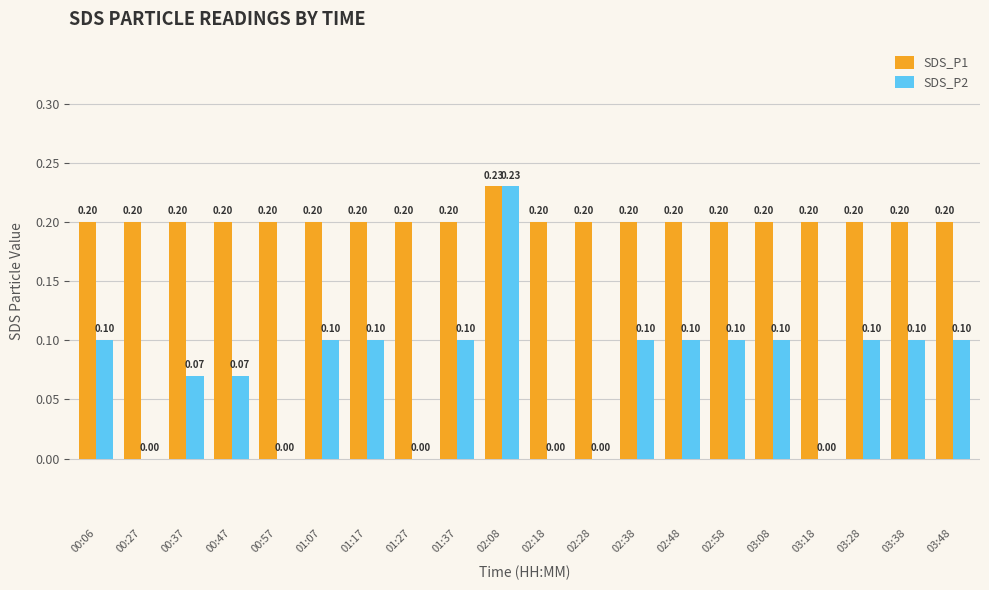

What is the sum of all SDS_P2 values?

1.5